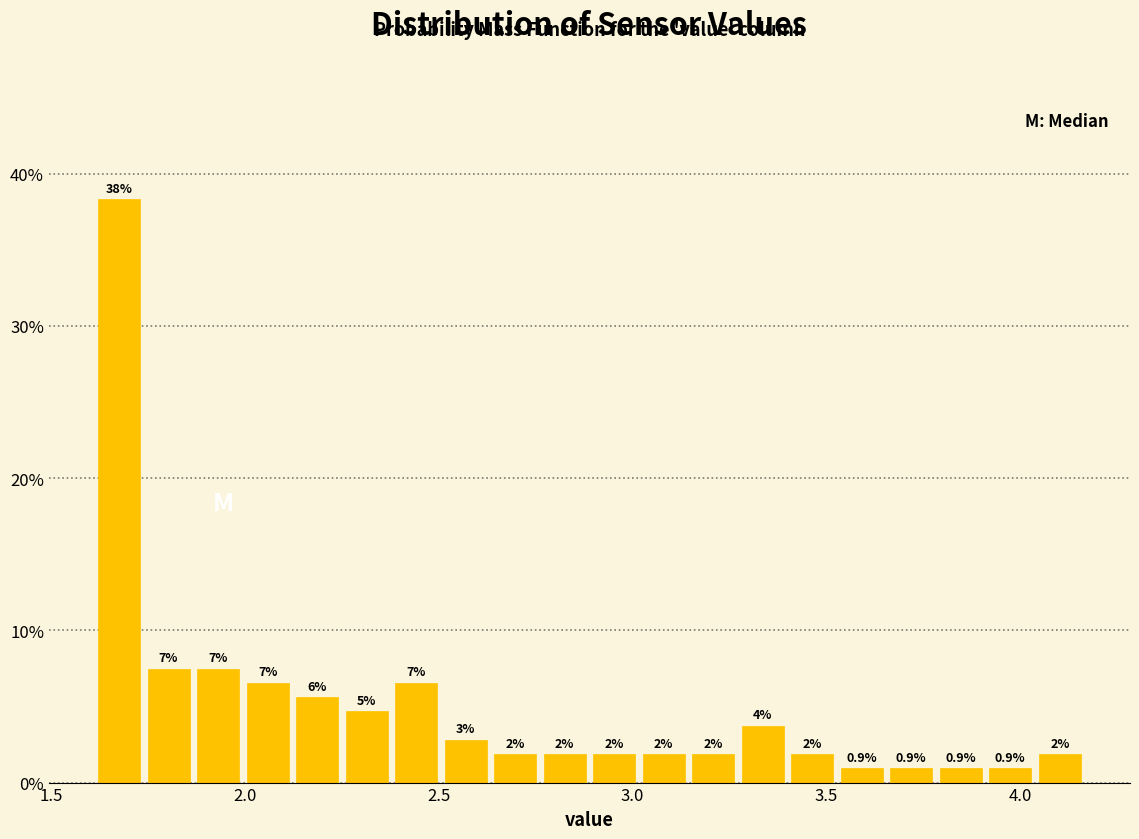

Read against the x-axis, roughly where is the centre of the tallest bar?

1.70